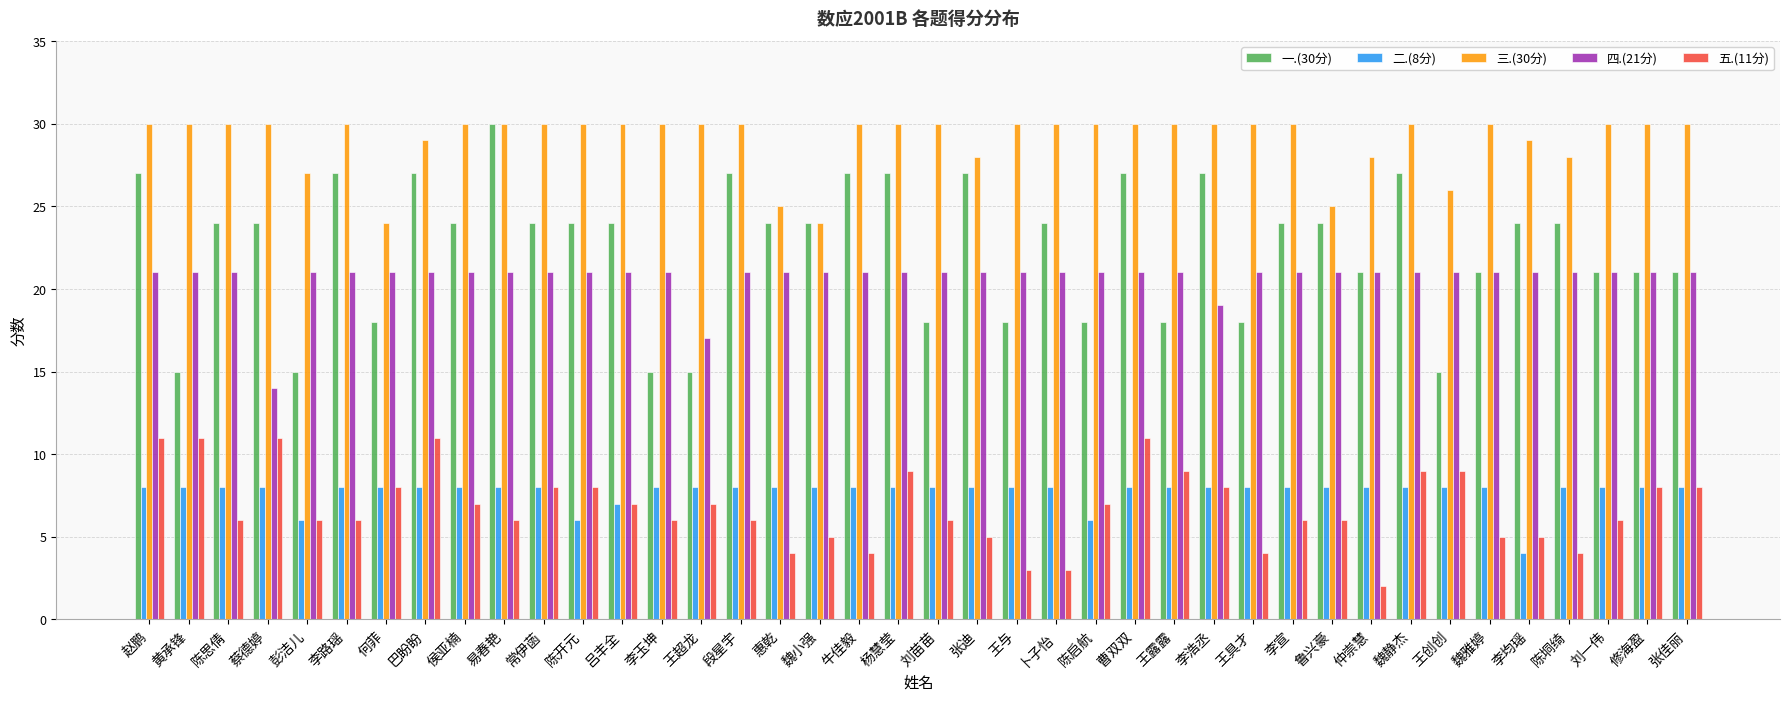

At 刘苗苗, list the series in order from smallest to largest.

五.(11分), 二.(8分), 一.(30分), 四.(21分), 三.(30分)